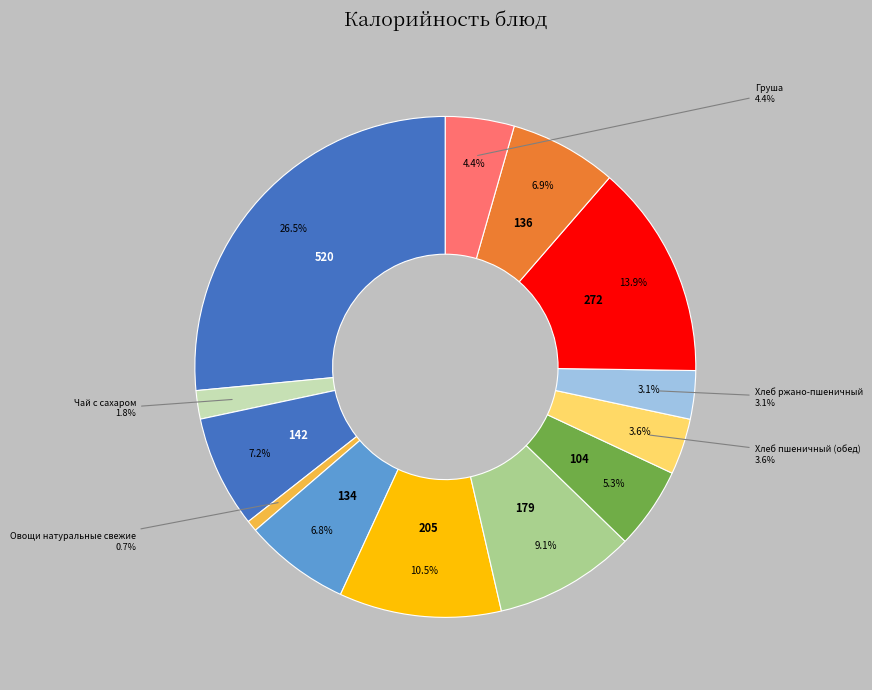

How much of the chart is everything except Хлеб пшеничный (завтрак)?

92.8%